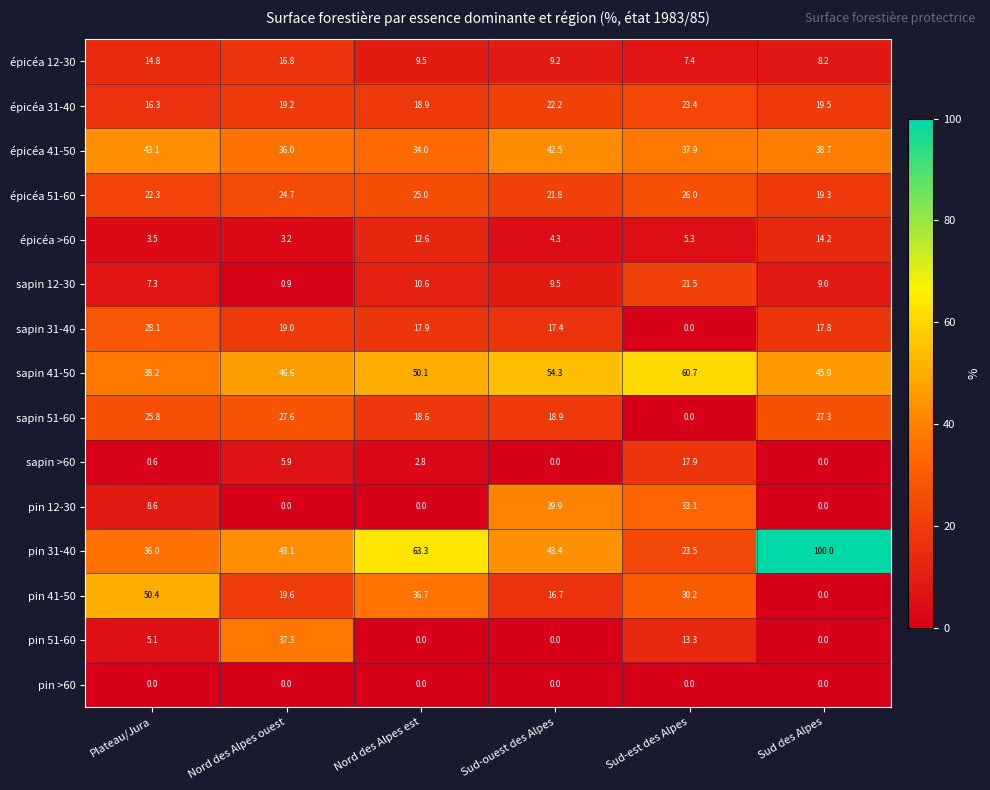

True or false: épicéa >60 has a value of 3.5 at Plateau/Jura.

True